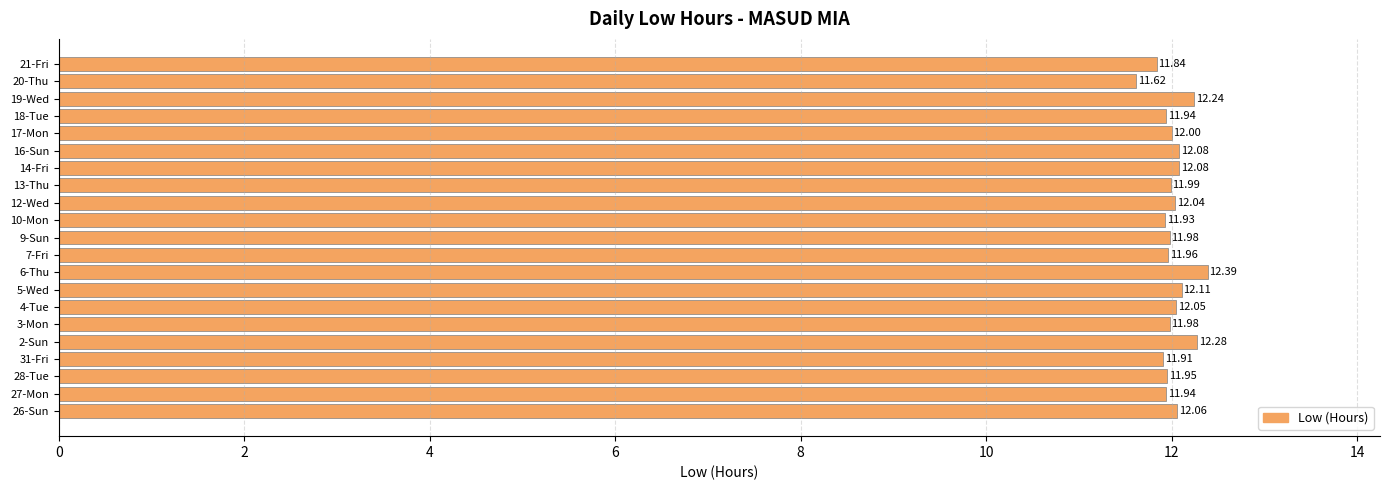

Between 12-Wed and 6-Thu, which is larger?

6-Thu